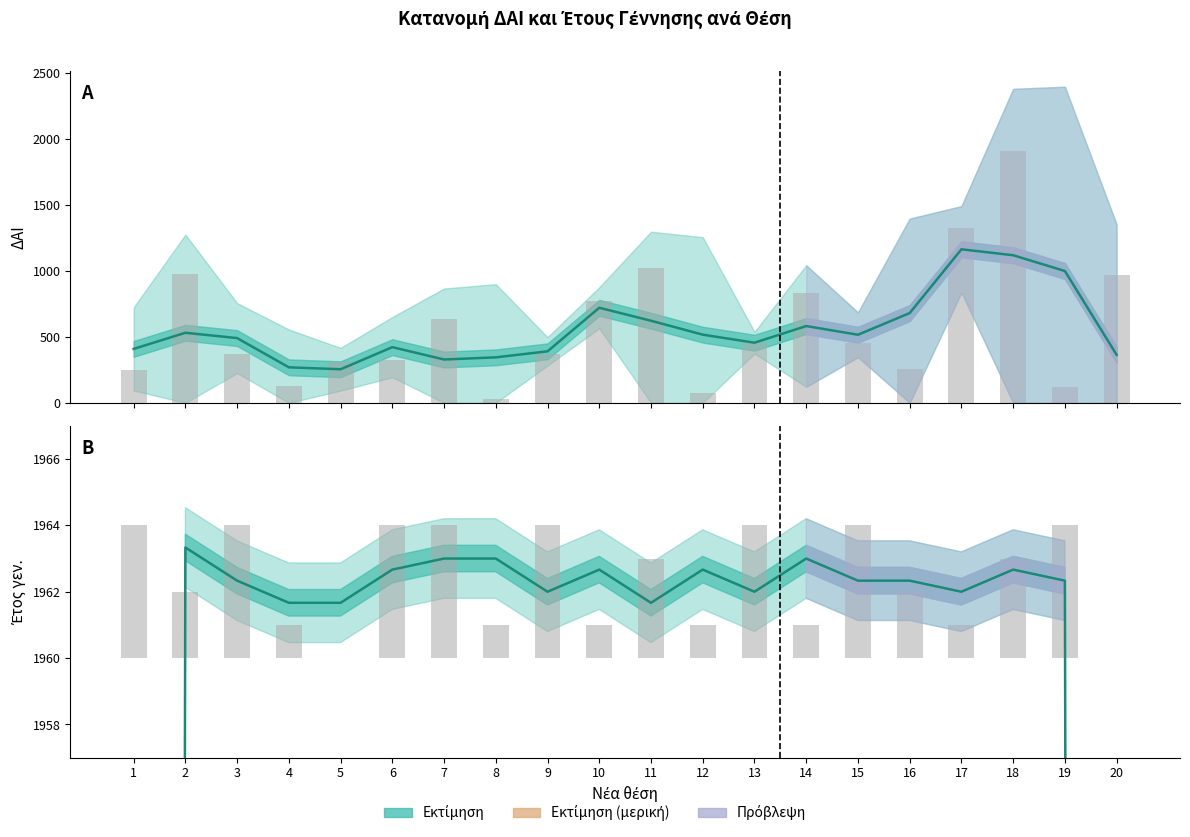

Between 3 and 20, which series saw the biggest shift?

Έτος γεν. (εκτίμηση)